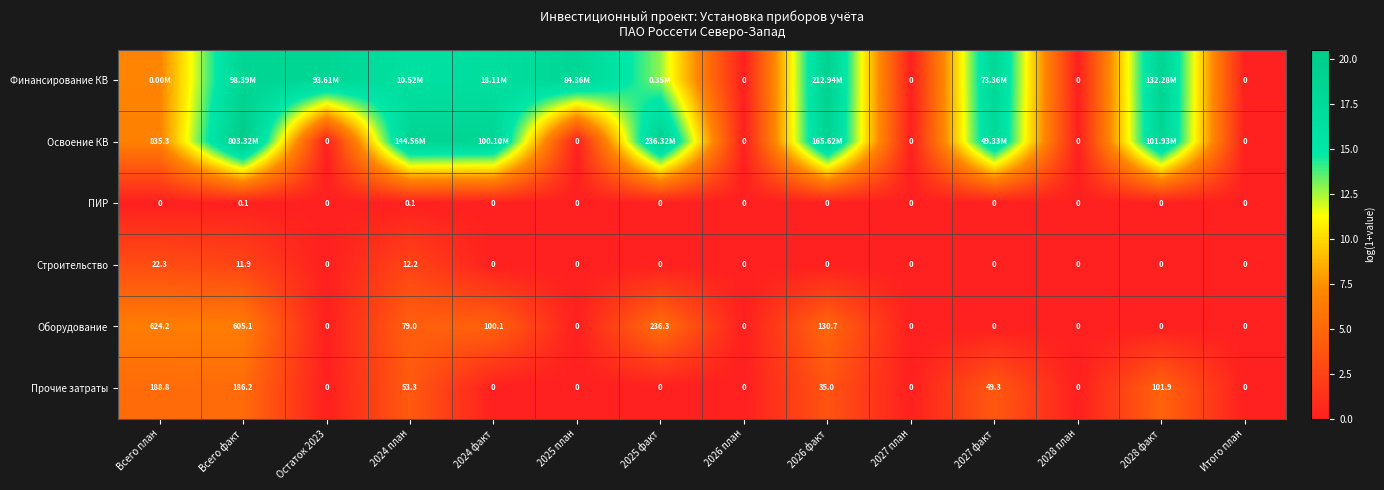

What is the maximum value shown in the chart?

20.5